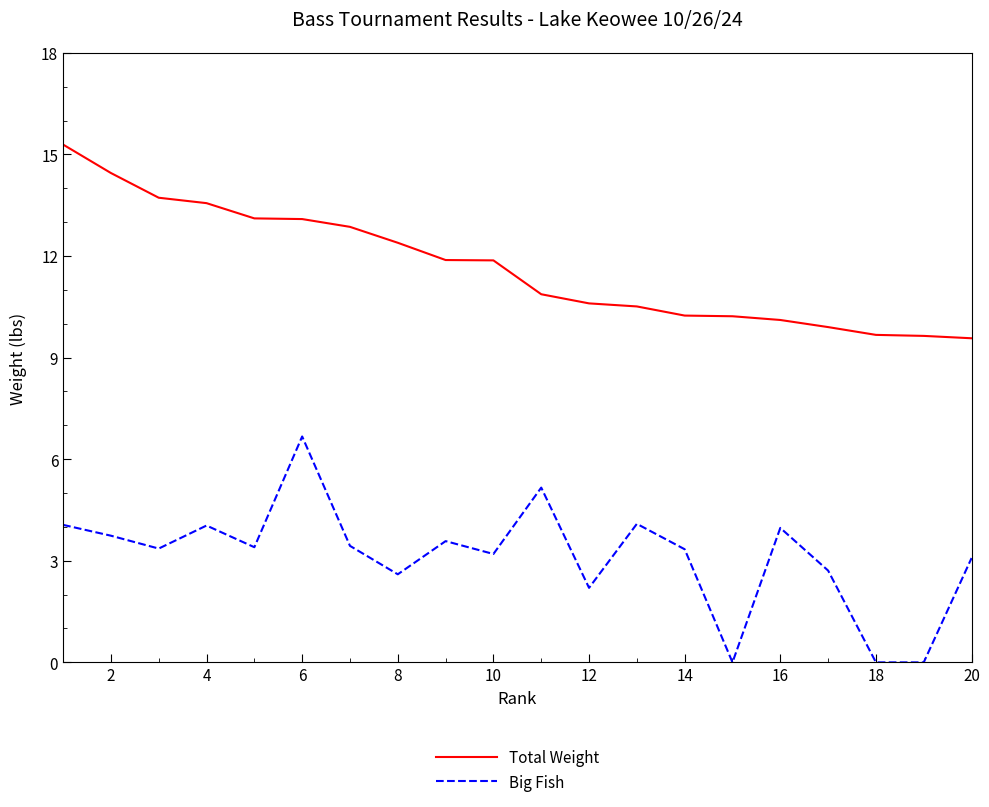

True or false: Total Weight and Big Fish intersect in this chart.

False